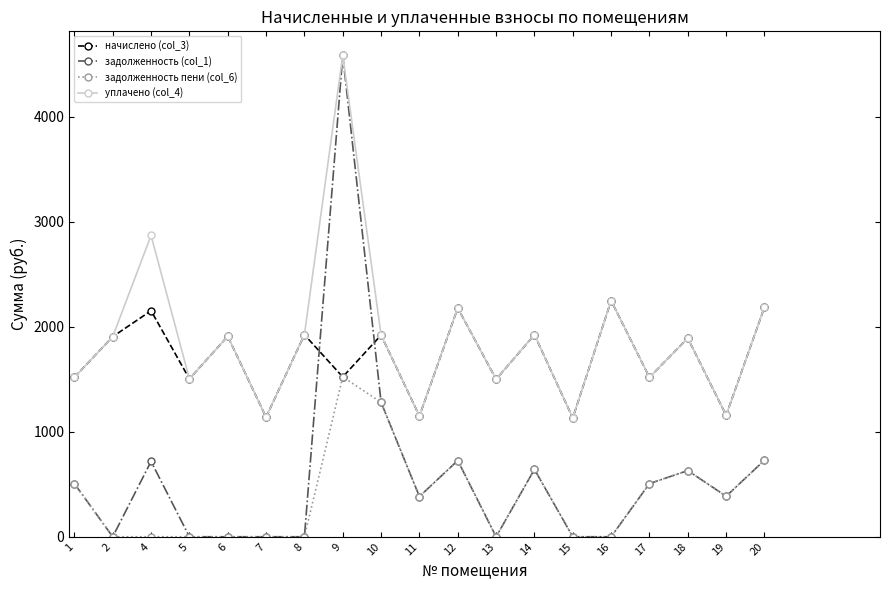

Between 9 and 17, which series saw the biggest shift?

задолженность (col_1)